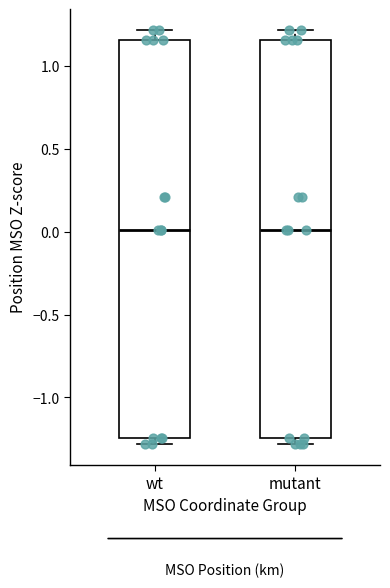

Where is the upper edge of the box for mutant on the y-axis? The values are not printed on the chart, so give them approximately, as read against the axis.

1.15